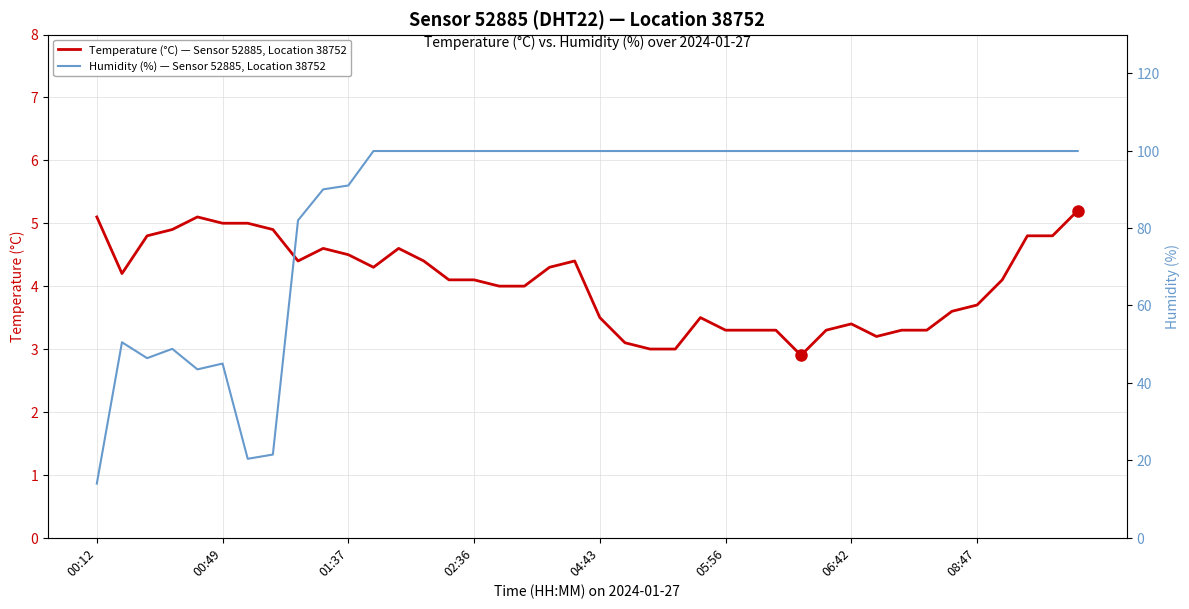

True or false: Temperature (°C) — Sensor 52885, Location 38752 and Humidity (%) — Sensor 52885, Location 38752 intersect in this chart.

False